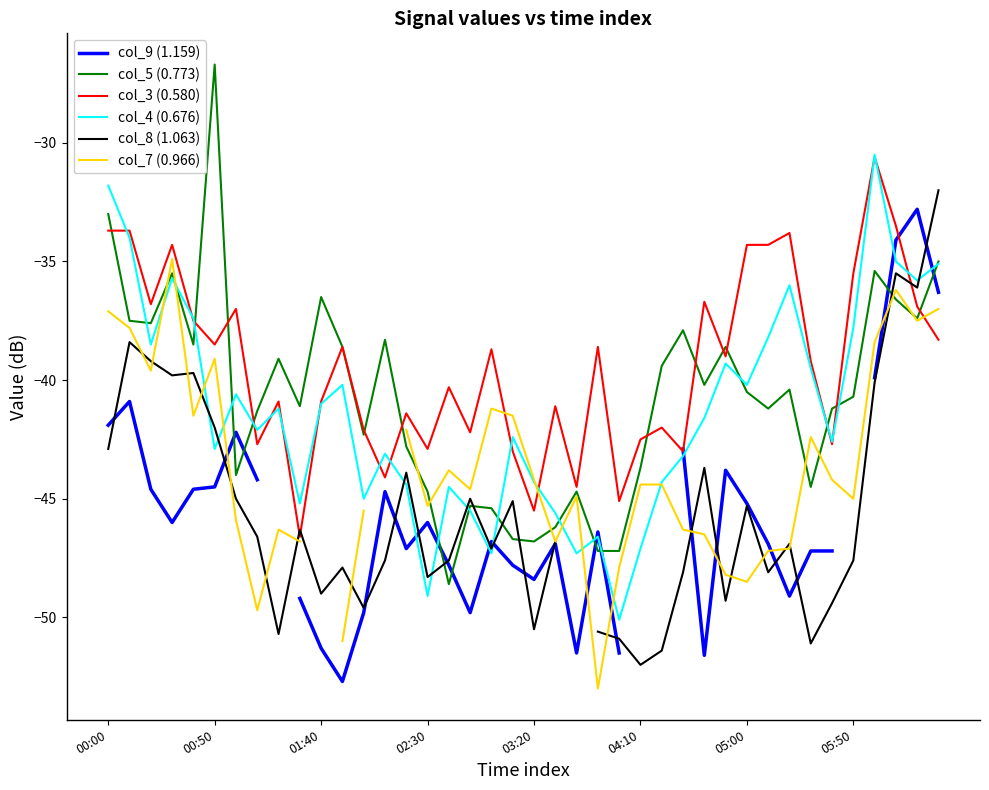

At which label does col_5 (0.773) reach its peak?

00:50